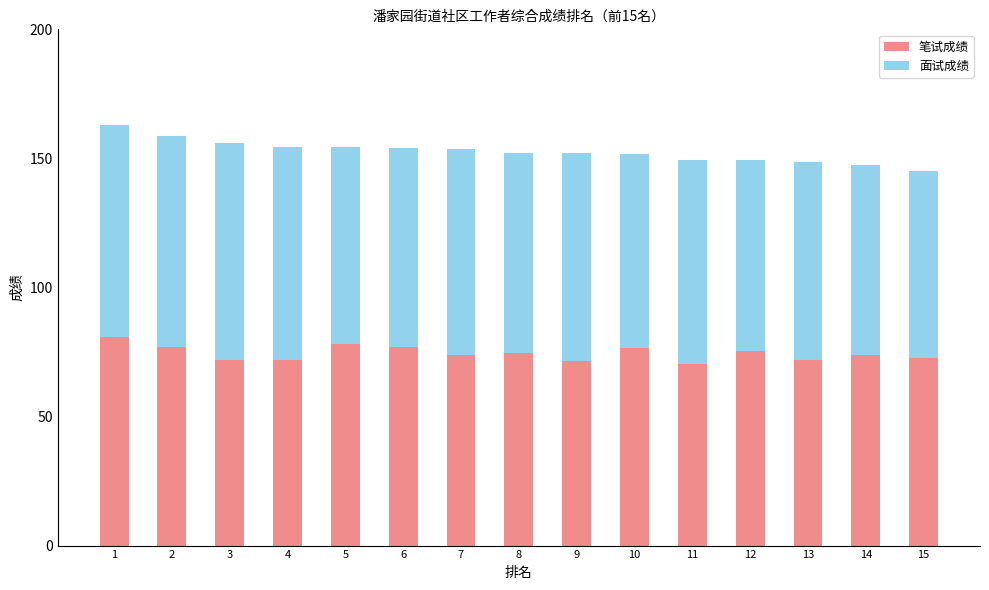

What is the sum of the 笔试成绩 values at 6 and 2?

154.0